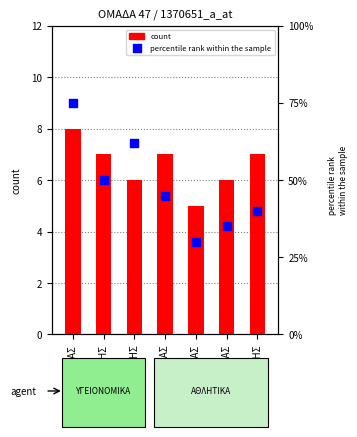

Is the value of percentile rank within the sample at ΤΣΙΑΚΜΑΚΗΣ greater than the value of count at ΤΣΙΑΝΑΚΑΣ?

Yes